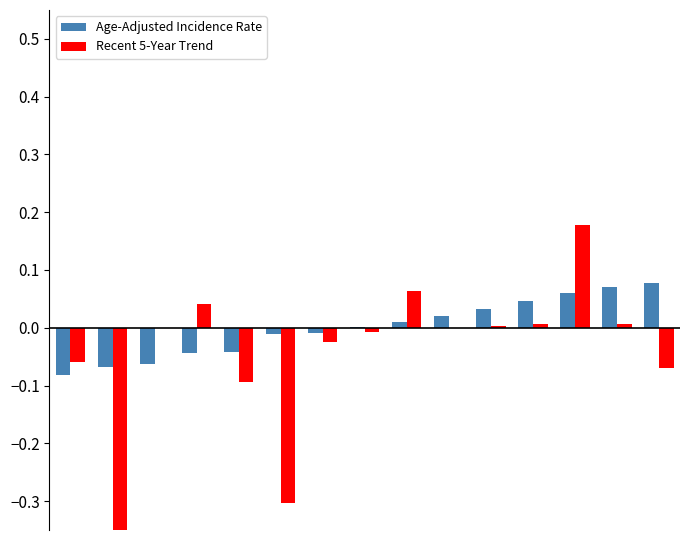

How many values in the Age-Adjusted Incidence Rate series are below 0?

7